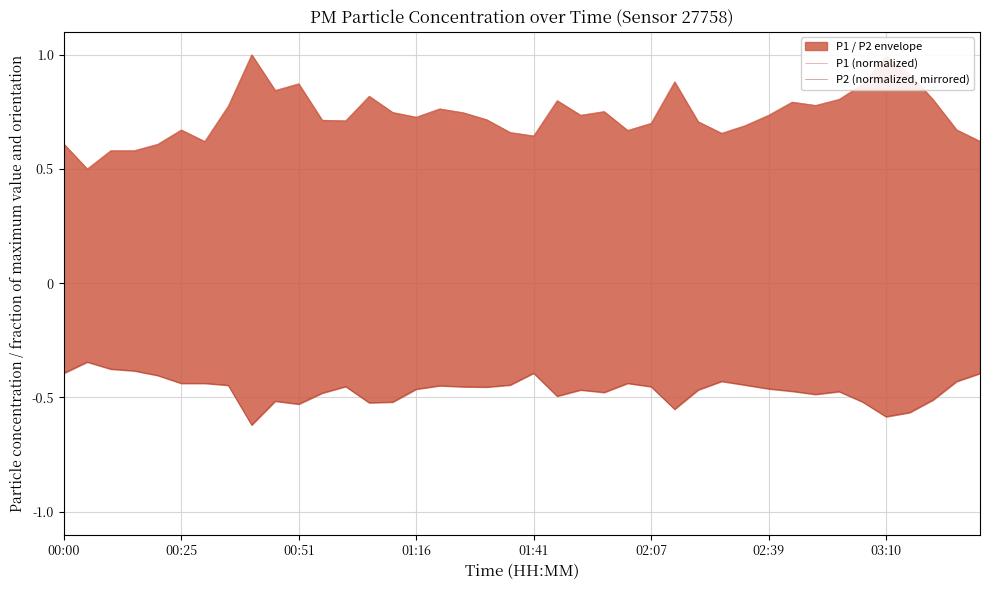

What is the average value of the P1 (normalized) series?

0.7